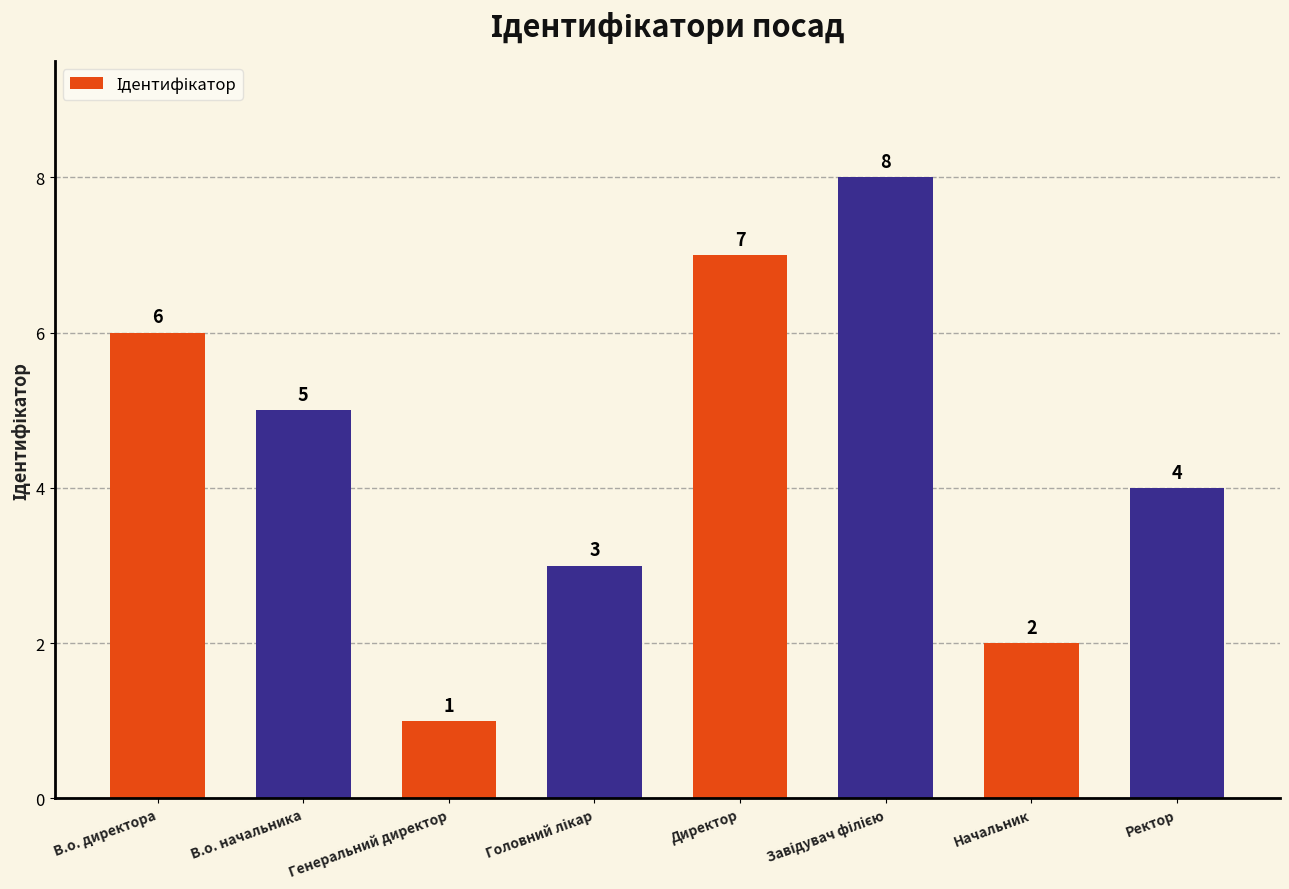

What is the greatest value displayed?

8